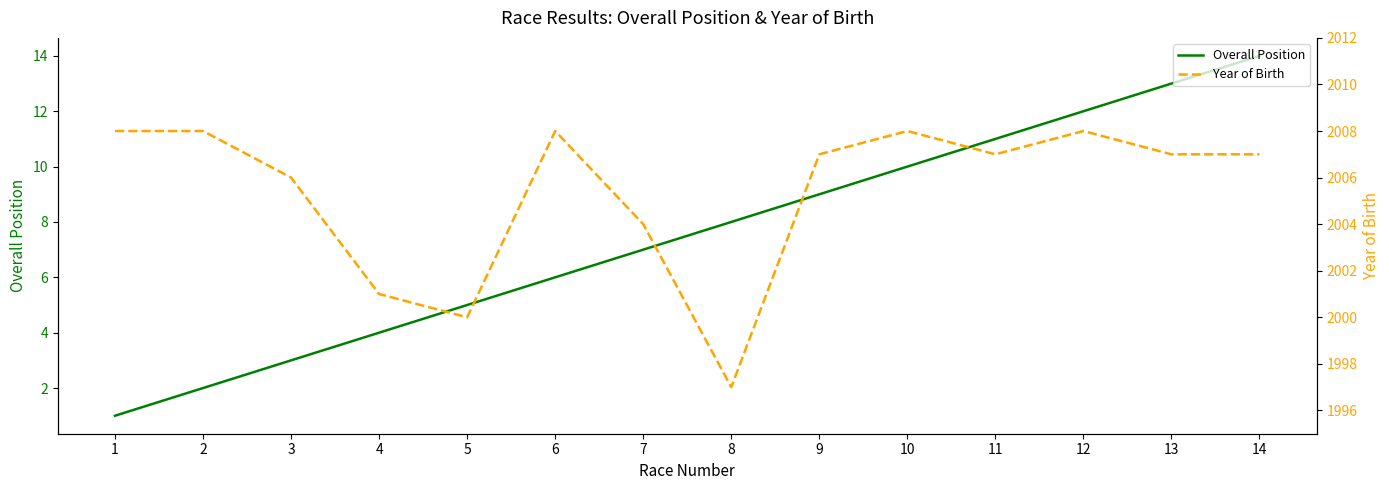

What is the value of the Year of Birth point at the 4th from the left?

2001